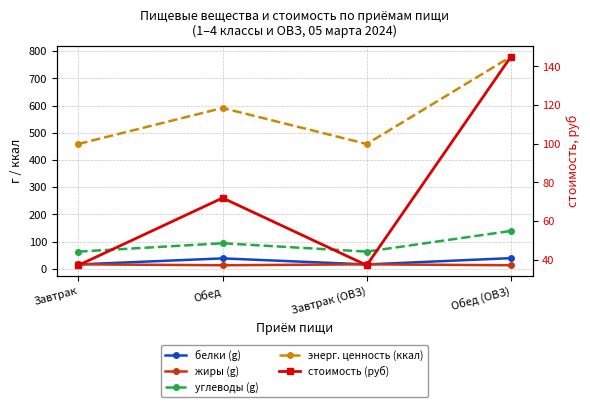

Which series has the largest total across all categories?

энерг. ценность (ккал)